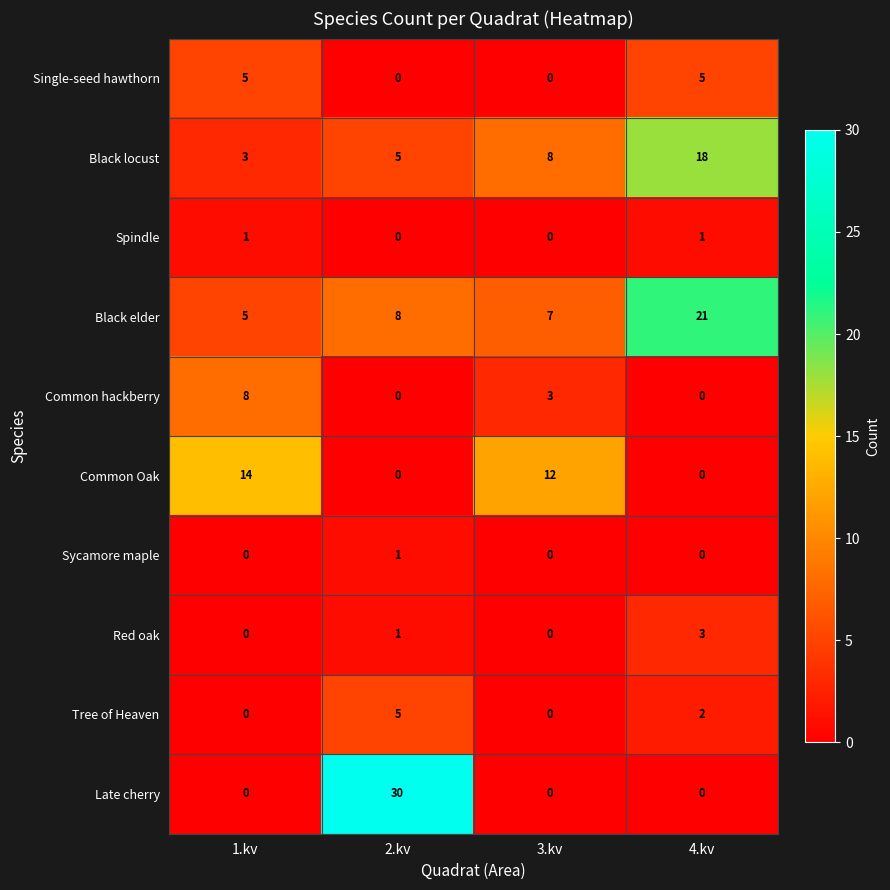

What is the sum of all Common hackberry values?

11